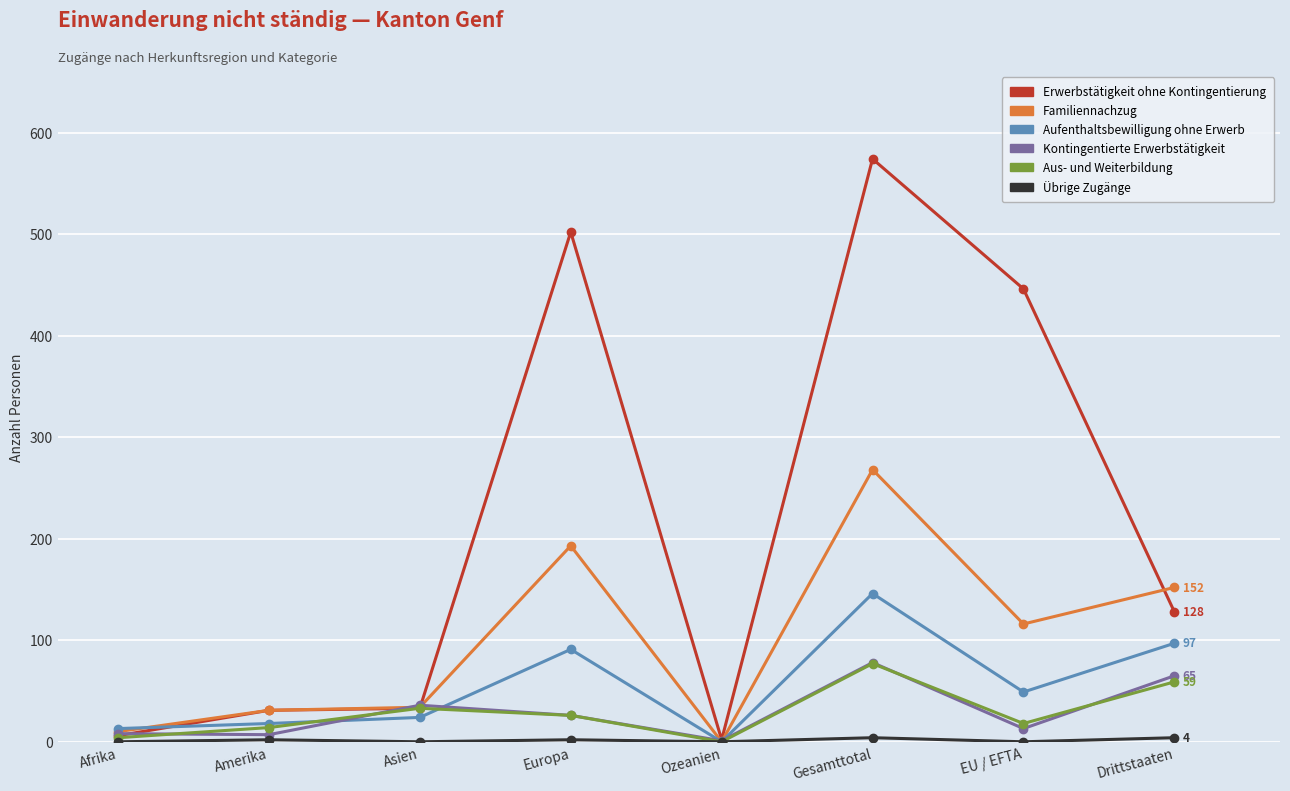

What is the label of the 7th point from the right?

Amerika